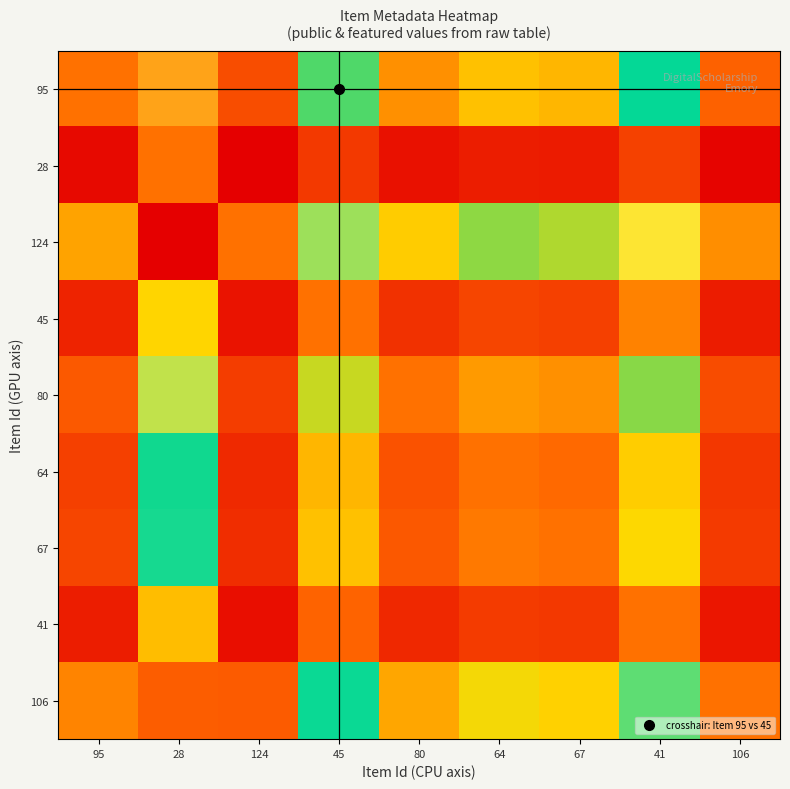

Which series has the largest range (max minus min)?

124